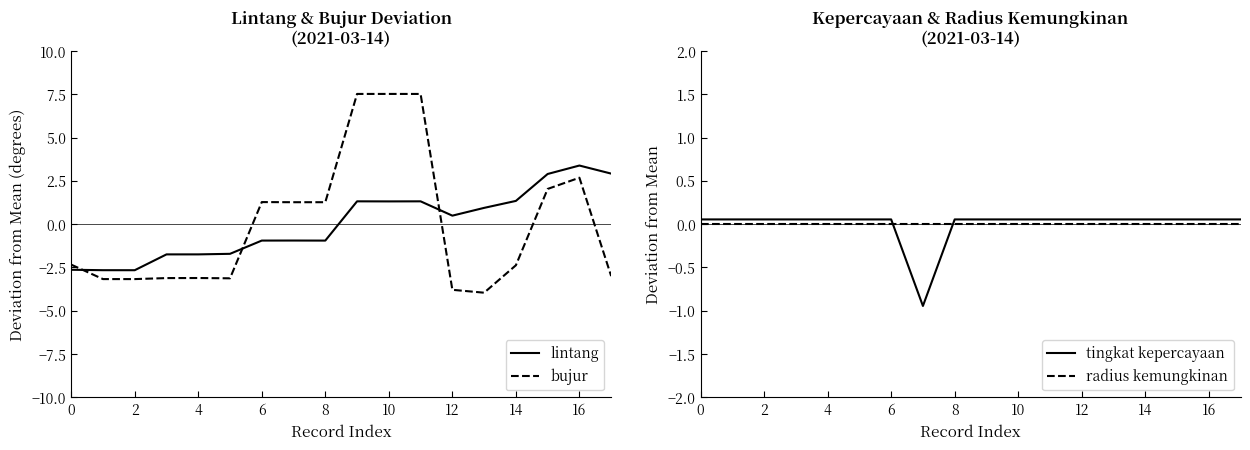

How many times do lintang and bujur cross each other?

3